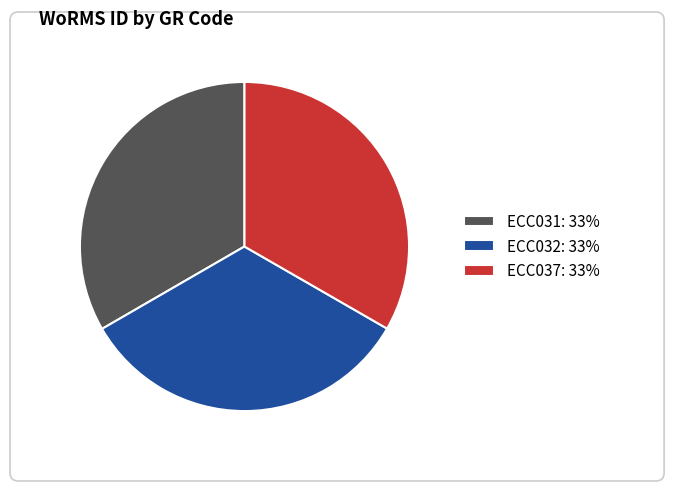

Is it true that ECC031: 33% is 48% of the pie?

False